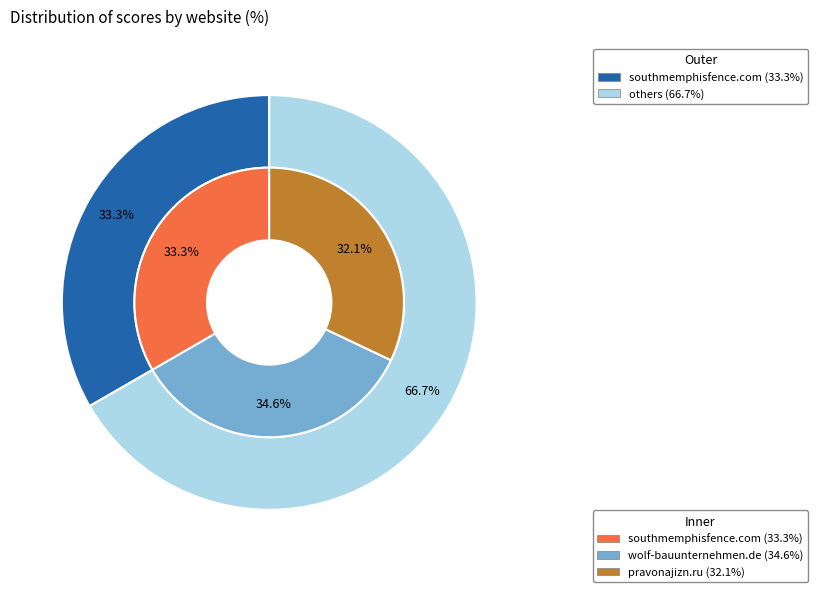

Which slice is the smallest?

pravonajizn.ru